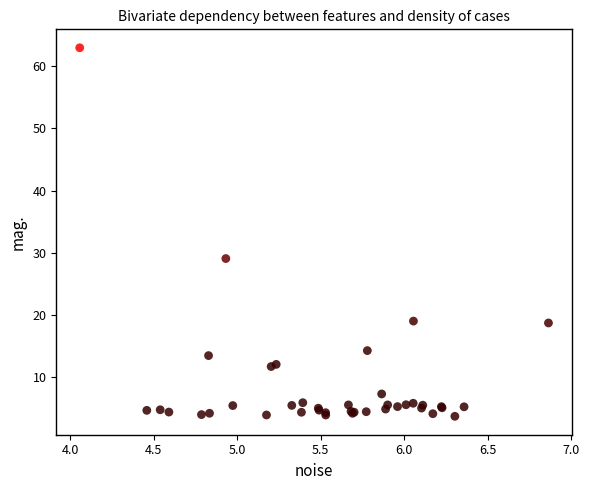

What Y value in the scatter plot is closest to 33?

29.1